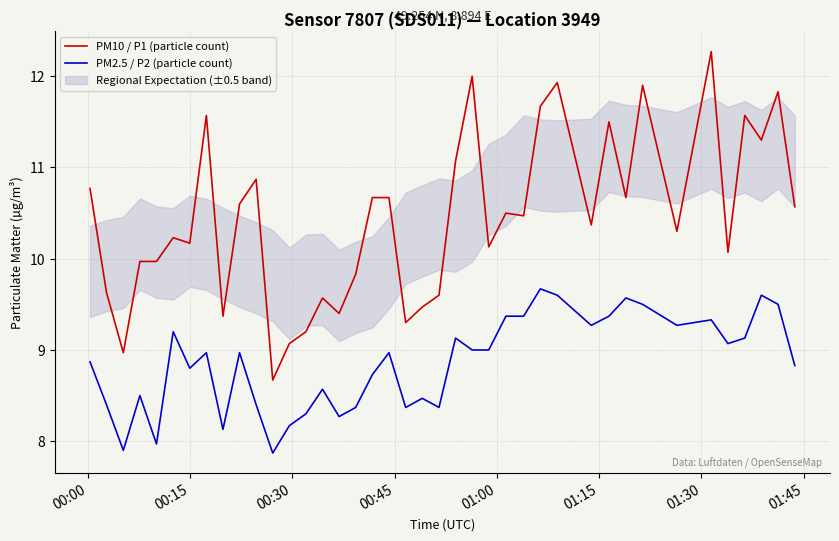

True or false: PM10 / P1 (particle count) and PM2.5 / P2 (particle count) intersect in this chart.

False